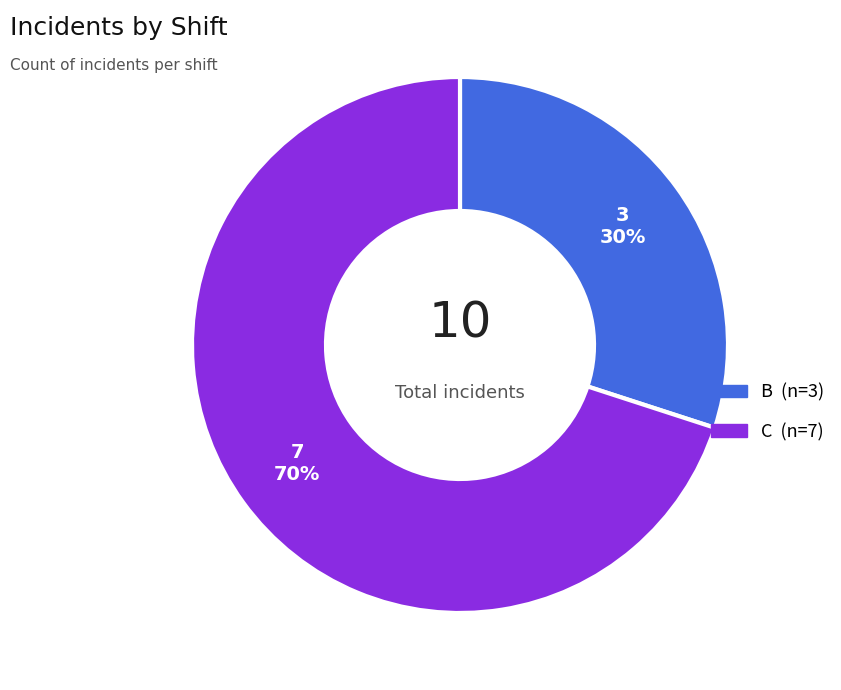

Is there a majority slice in this chart?

Yes